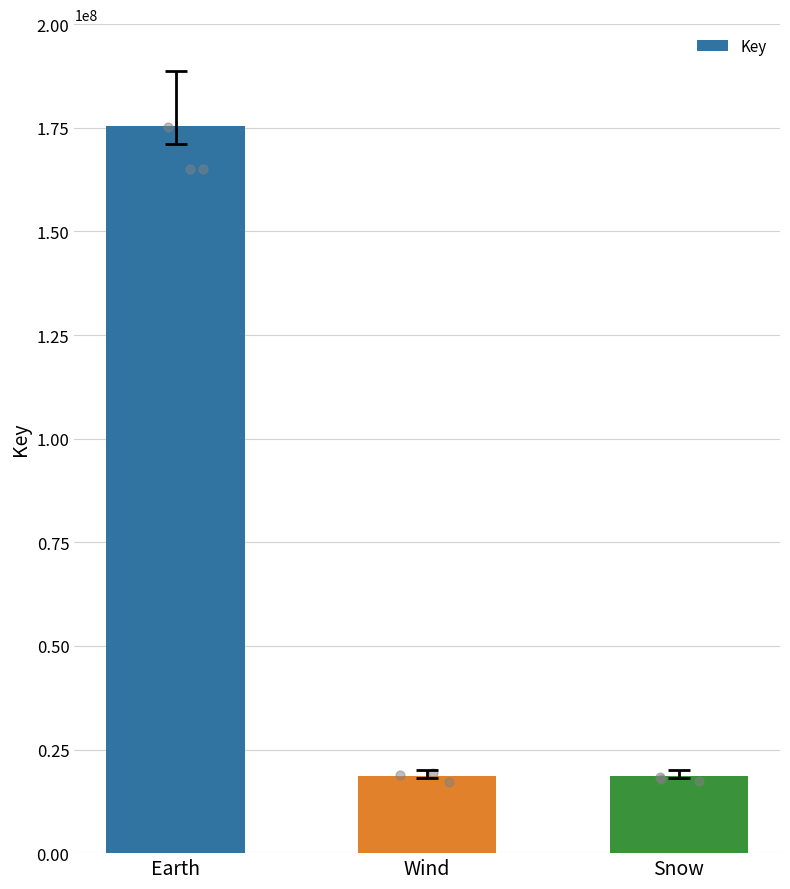

What is the change in value from Earth to Wind?

-156967987